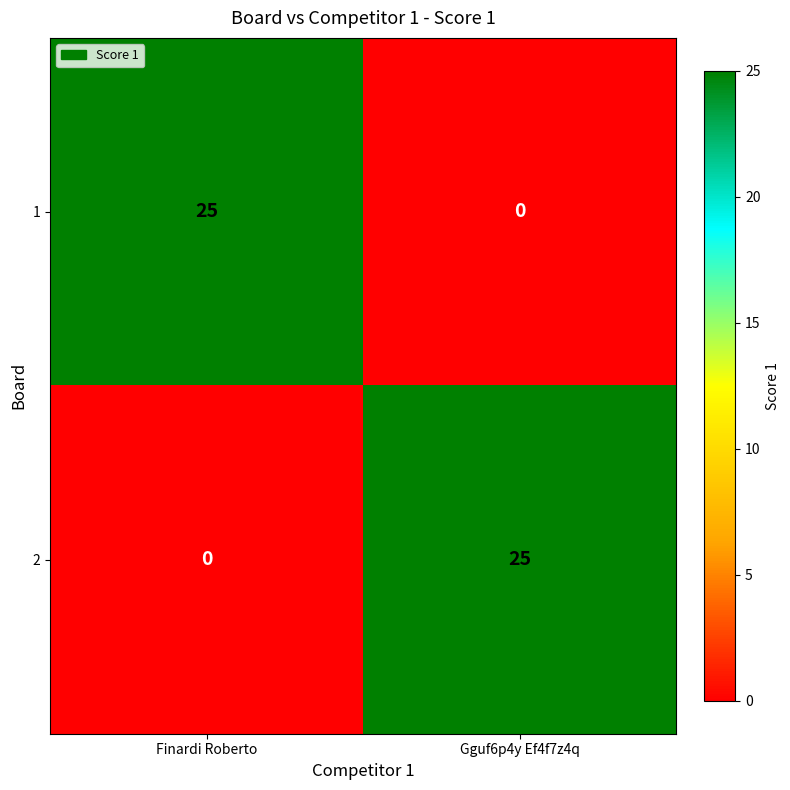

Is it true that 2 equals 44 at Gguf6p4y Ef4f7z4q?

False